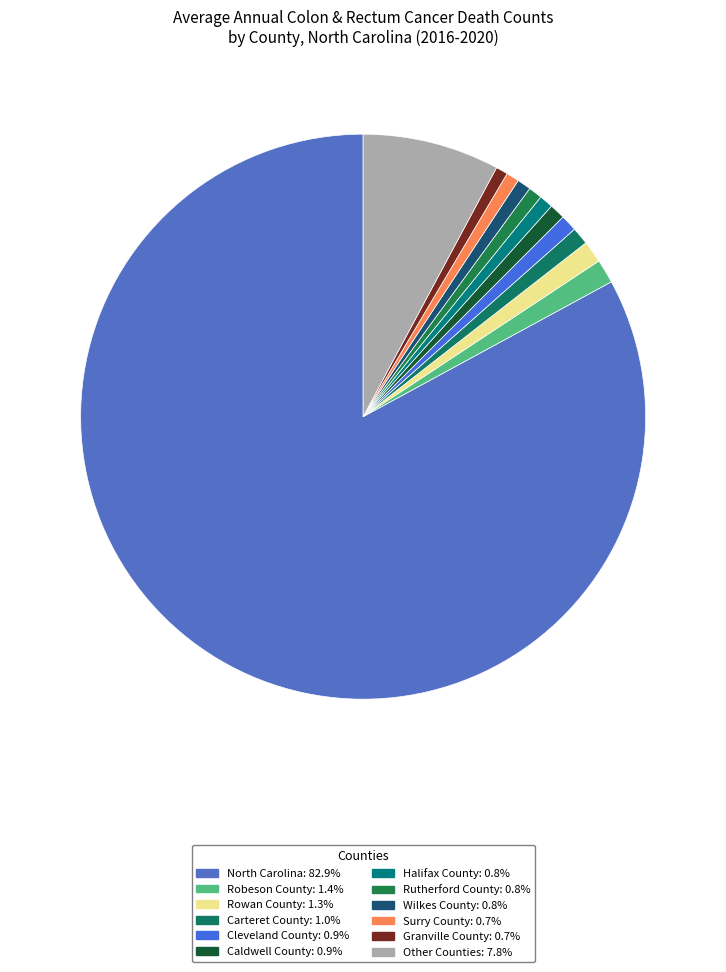

How many segments does this pie chart have?

12